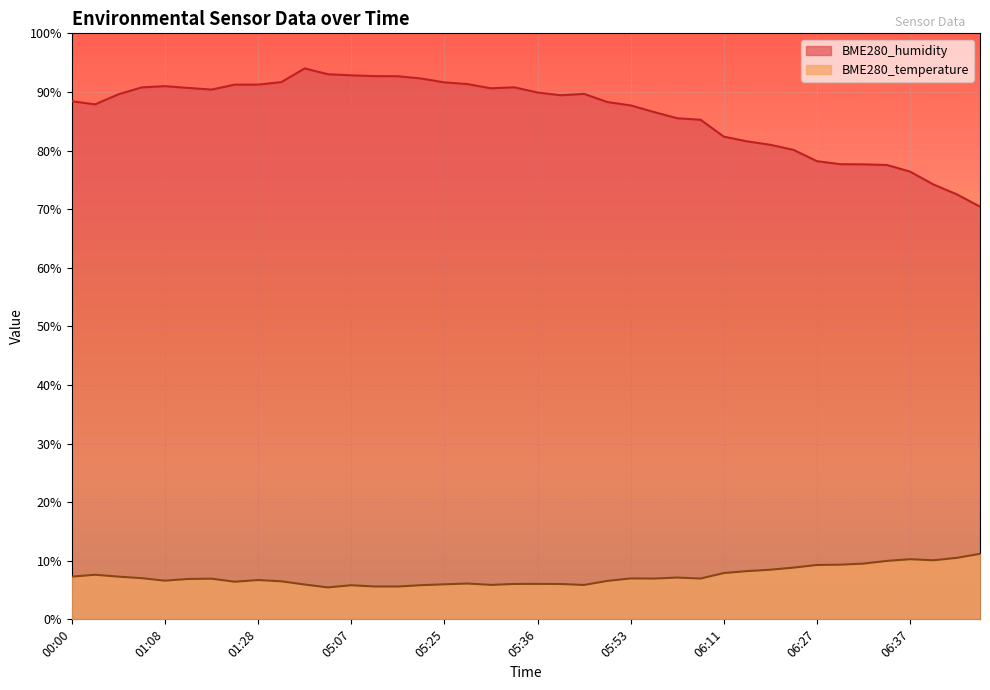

Reading left to right, transcribe all the data shown in this chart.

BME280_temperature: 7.3	7.6	7.3	7.0	6.6	6.9	6.9	6.4	6.7	6.5	5.9	5.5	5.8	5.6	5.6	5.8	6.0	6.1	5.9	6.0	6.0	6.0	5.9	6.6	7.0	7.0	7.1	7.0	7.9	8.2	8.5	8.8	9.3	9.3	9.5	10.0	10.3	10.1	10.5	11.2
BME280_humidity: 88.4	87.9	89.6	90.8	91.0	90.7	90.4	91.2	91.2	91.7	94.0	93.0	92.8	92.7	92.7	92.3	91.6	91.3	90.6	90.8	89.9	89.4	89.7	88.3	87.7	86.6	85.5	85.2	82.4	81.6	81.0	80.1	78.2	77.7	77.6	77.5	76.4	74.2	72.5	70.4